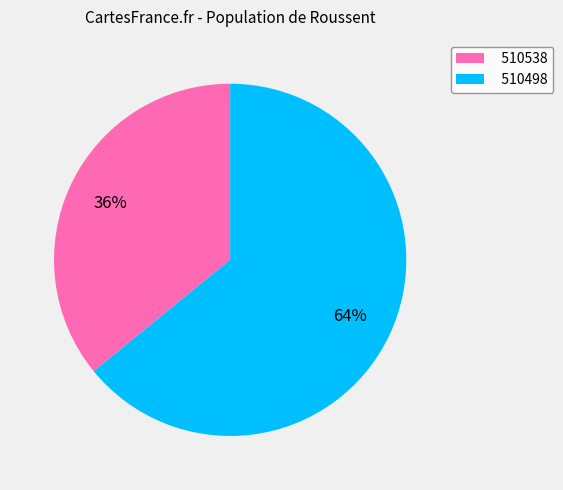

To the nearest percent, what is the average slice percentage?

50%